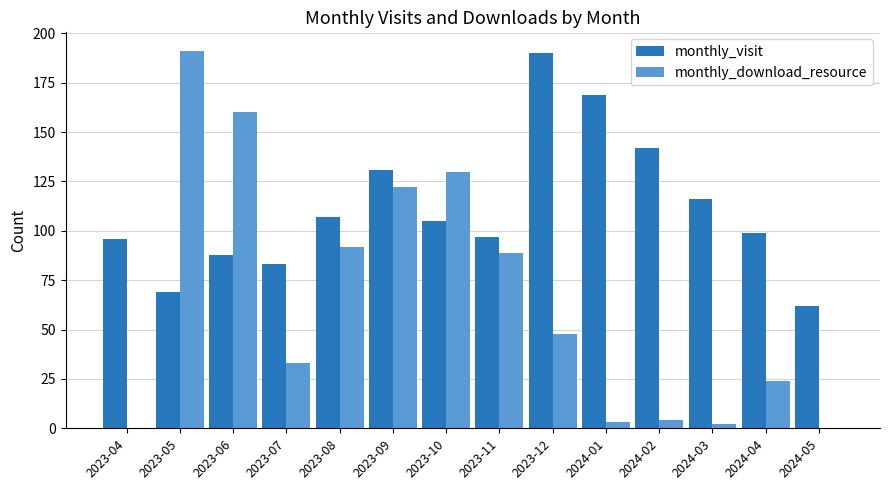

The monthly_visit series shows 18 at 2023-07. True or false?

False